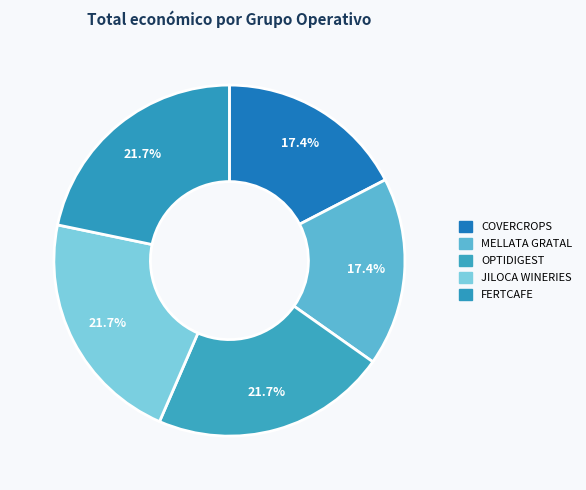

Count the number of slices in the pie.

5